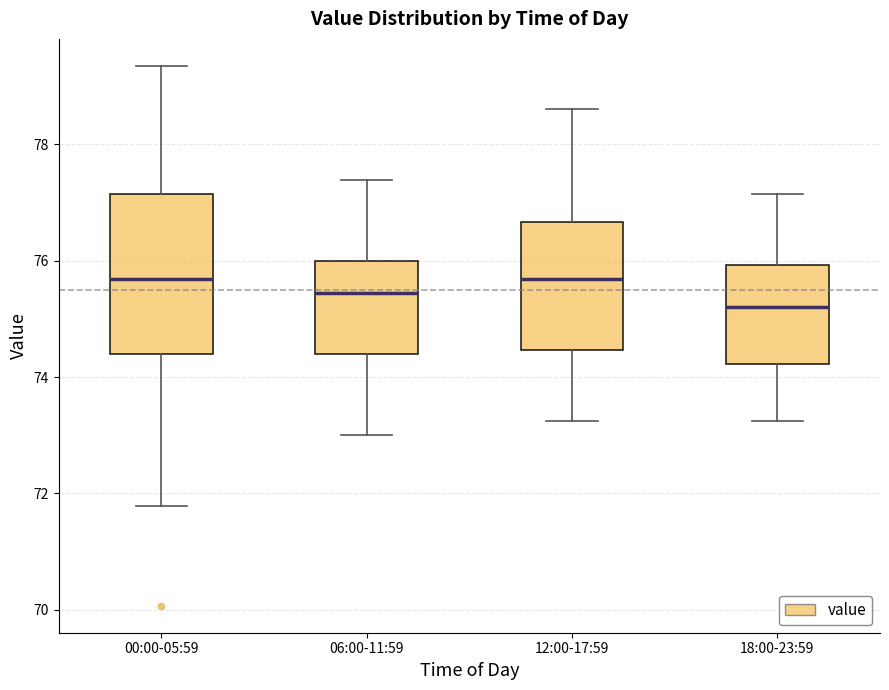

Where does the median line of the box for 18:00-23:59 sit on the y-axis? The values are not printed on the chart, so give them approximately, as read against the axis.

75.2